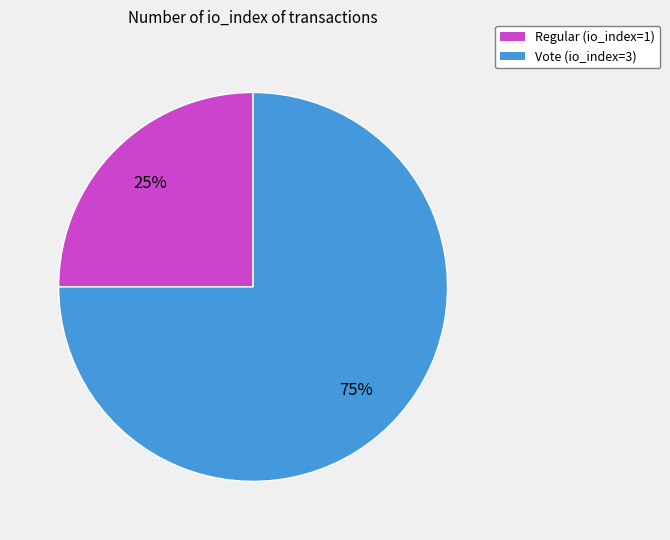

What percentage is the Vote slice, to the nearest percent?

75%